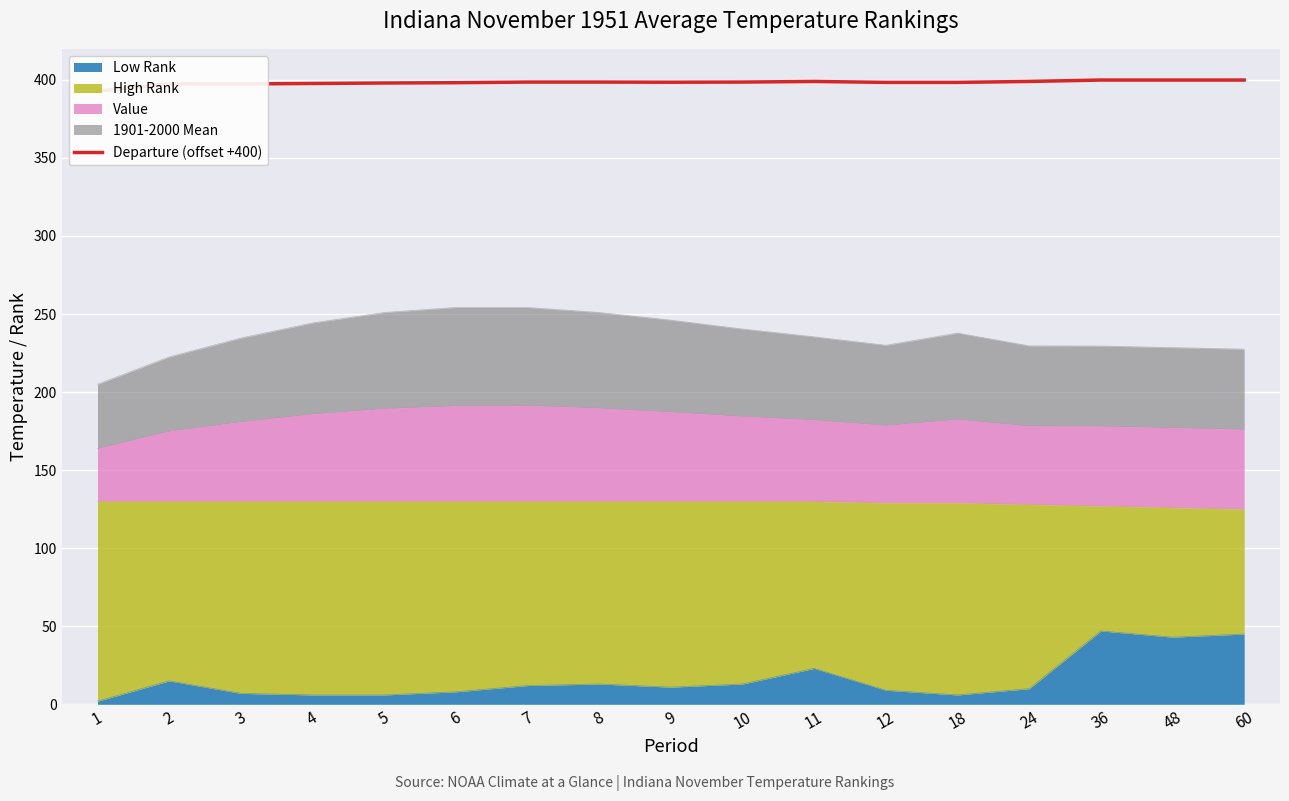

How many data points are less than 398?

4